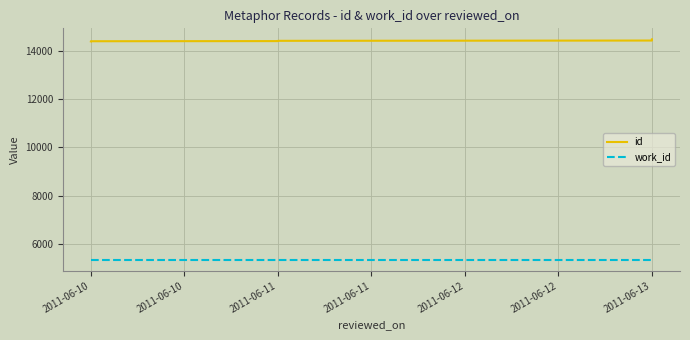

What is the label of the 10th point from the right?

2011-06-10